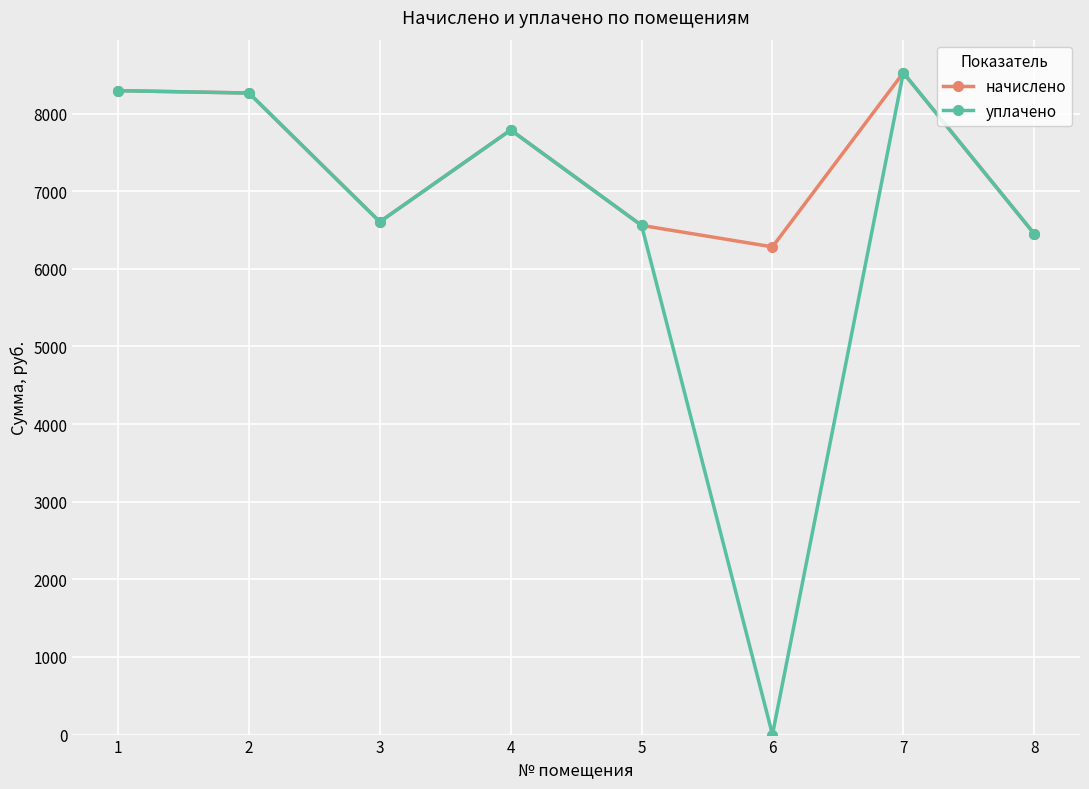

What are all the series names shown in the legend?

начислено, уплачено